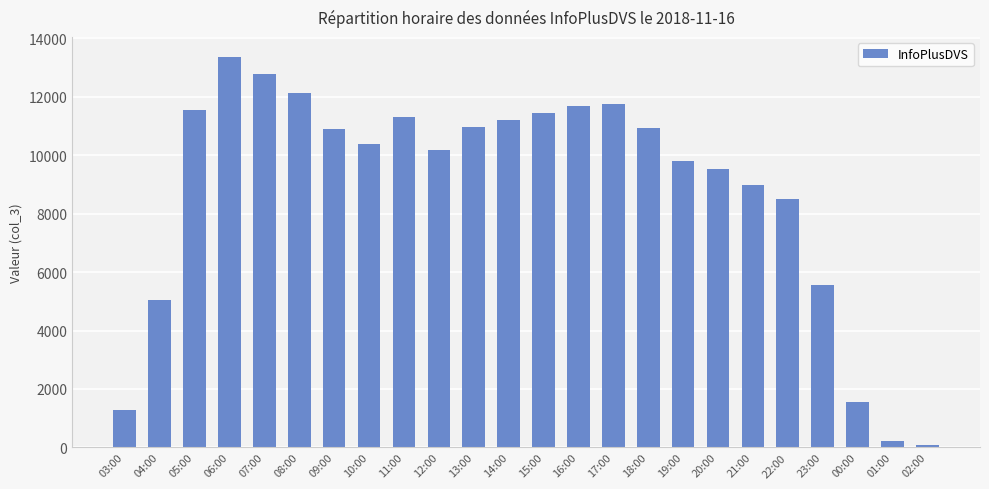

Where is the data nearest to the value 6729?

23:00